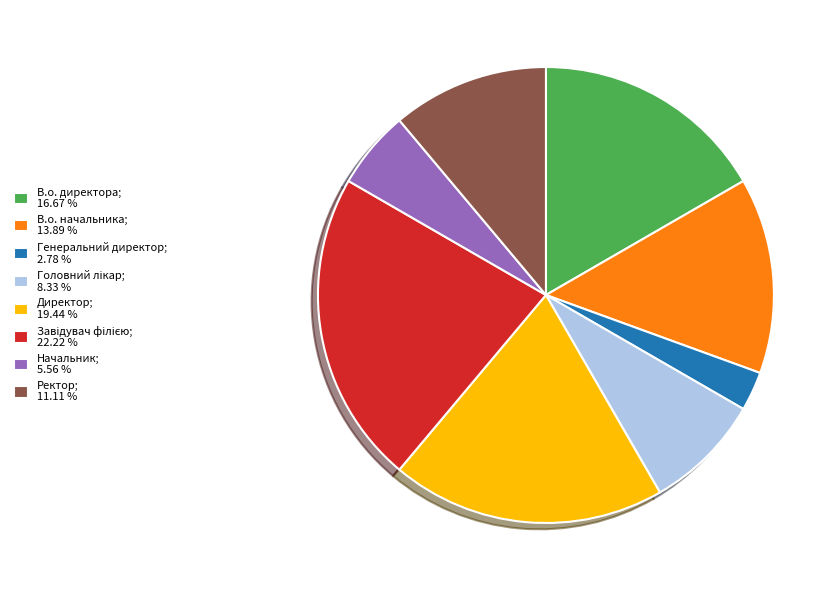

Is it true that Начальник is 6% of the pie?

True